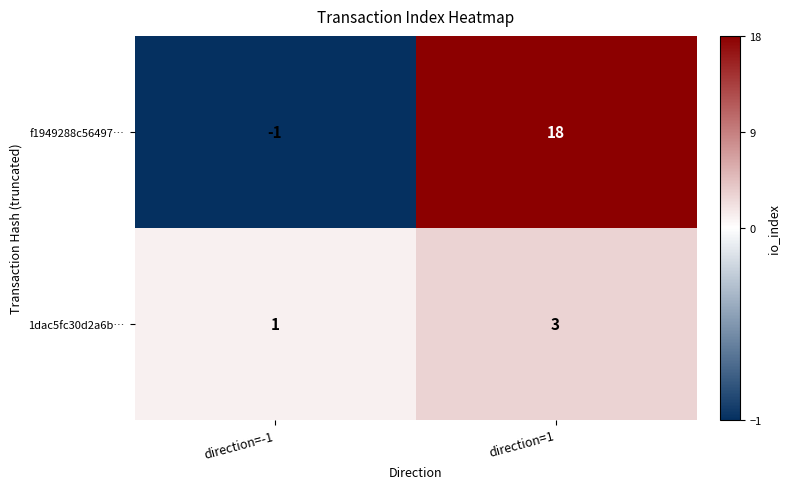

What is the sum of all f1949288c56497… values?

17